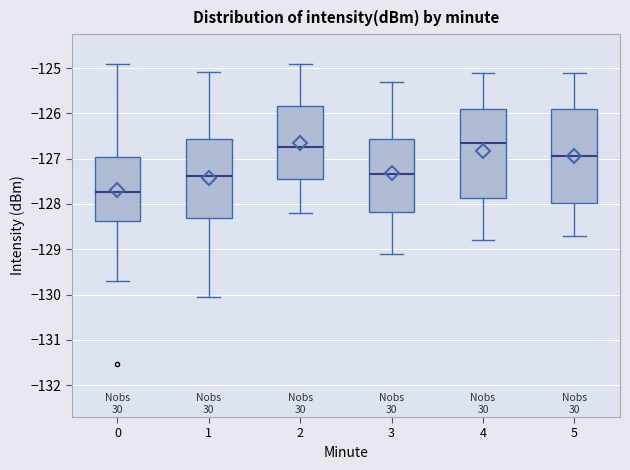

Where does the median line of the box at x = 0 sit on the y-axis? The values are not printed on the chart, so give them approximately, as read against the axis.

-127.7